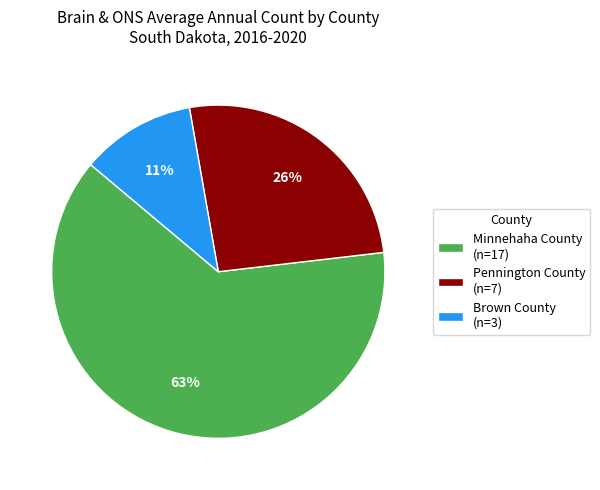

Rank the categories by value from highest to lowest.

Minnehaha County, Pennington County, Brown County